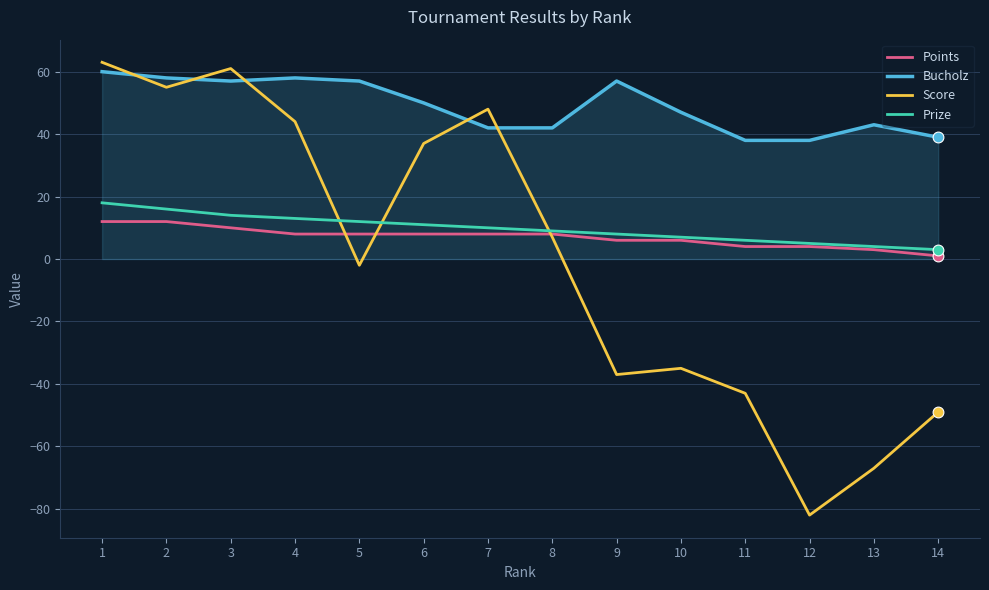

Is the value of Bucholz at 8 greater than the value of Score at 2?

No